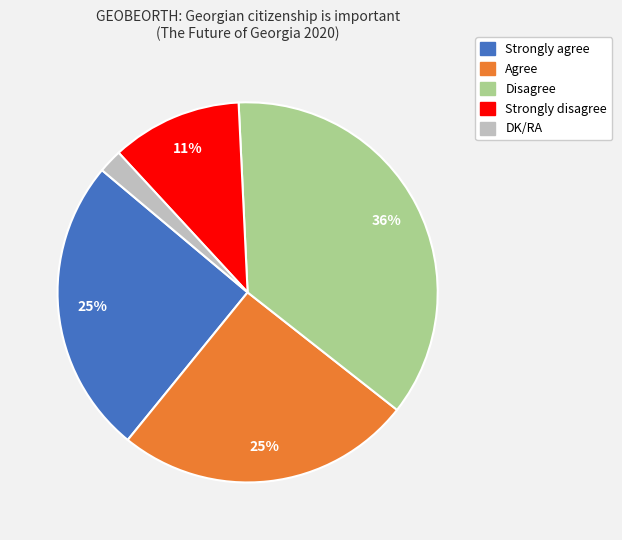

What is the ratio of the value at Agree to the value at Disagree?

0.7